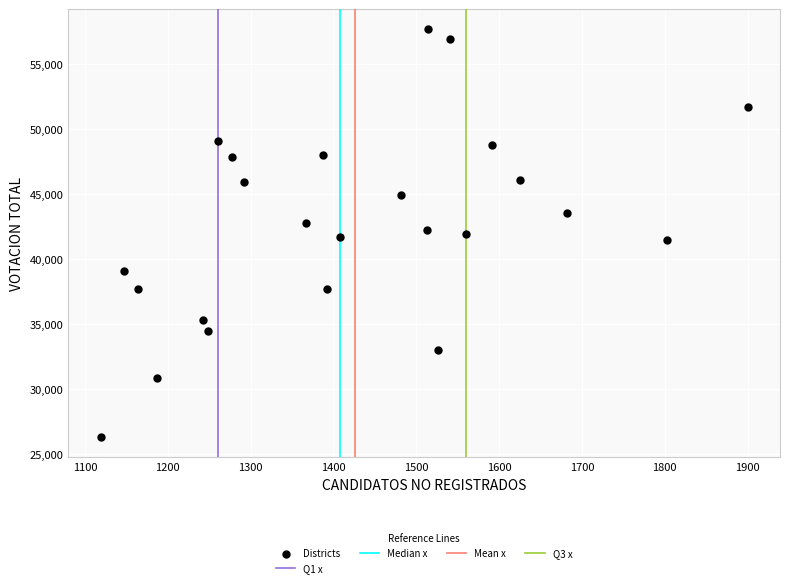

What is the range of Y values (max minus min)?

31407